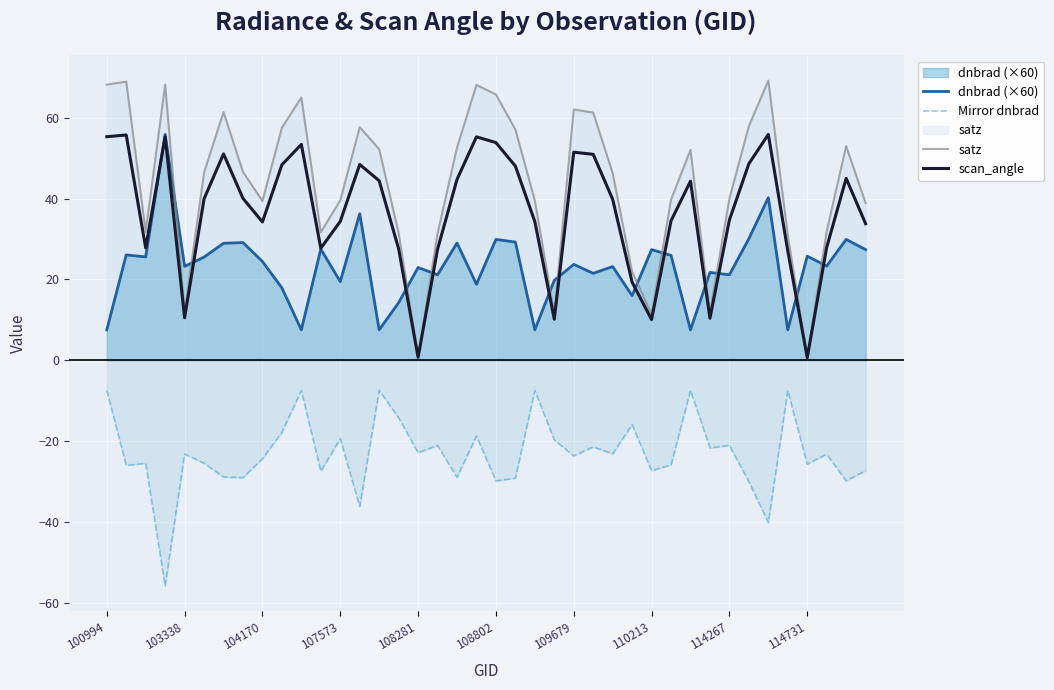

True or false: dnbrad (×60) has more than 1 interior local peaks.

True